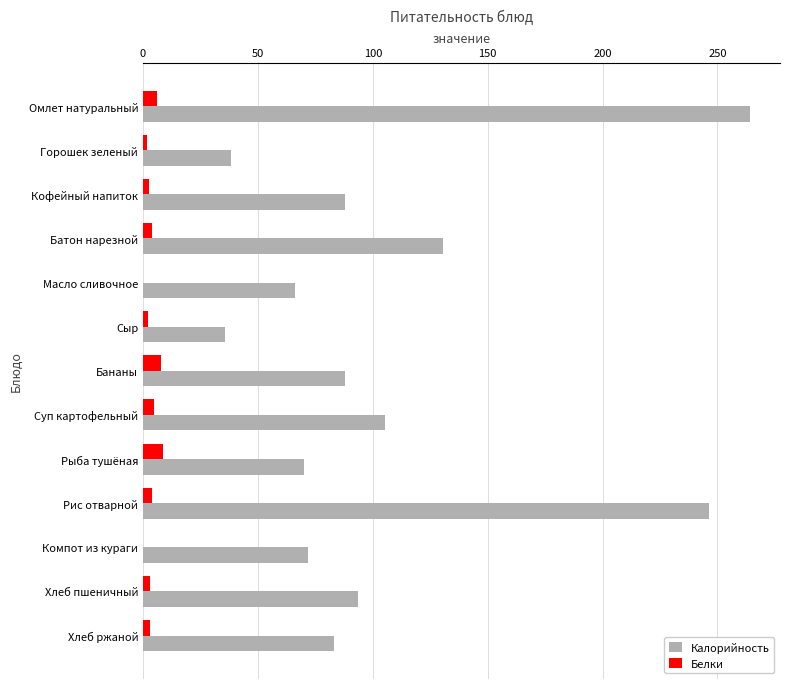

Read the Калорийность value at Бананы.

88.0